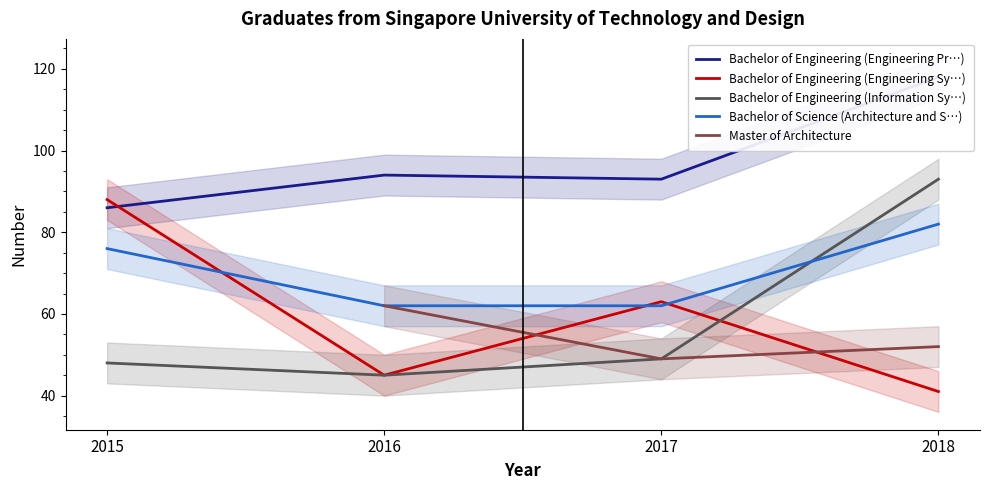

What is the sum of the Master of Architecture values at 2017 and 2018?

101.0